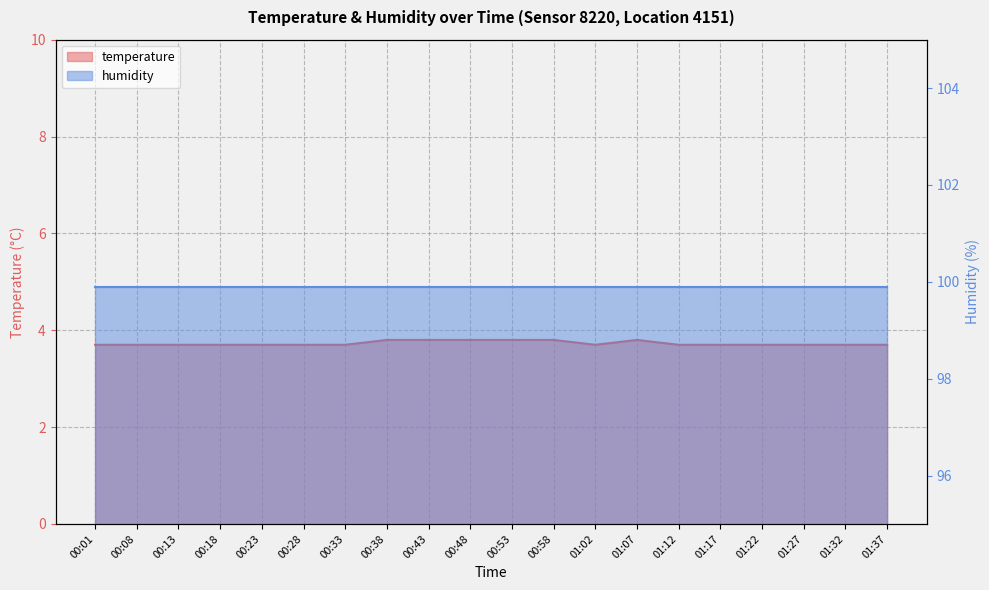

True or false: there are more than 0 points higher than both neighbors.

True